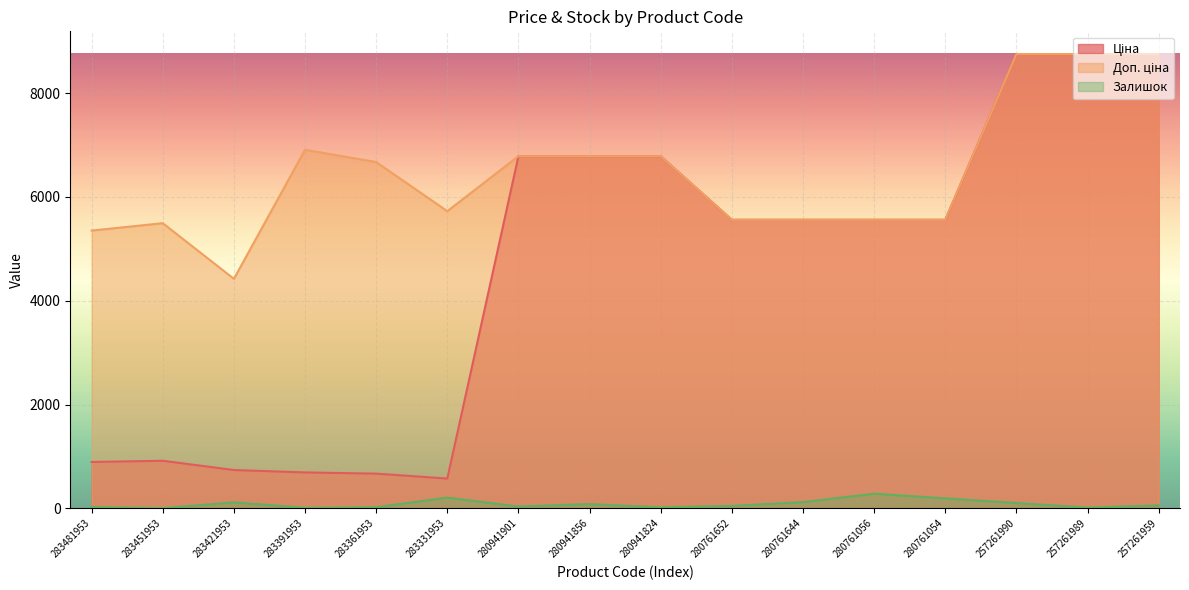

What is the lowest value of the Доп. ціна series?

4423.0